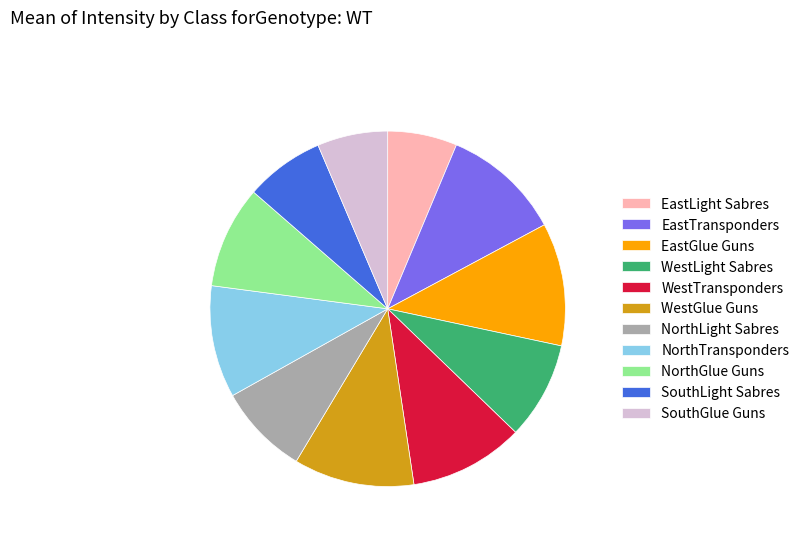

Between NorthTransponders and NorthLight Sabres, which is larger?

NorthTransponders